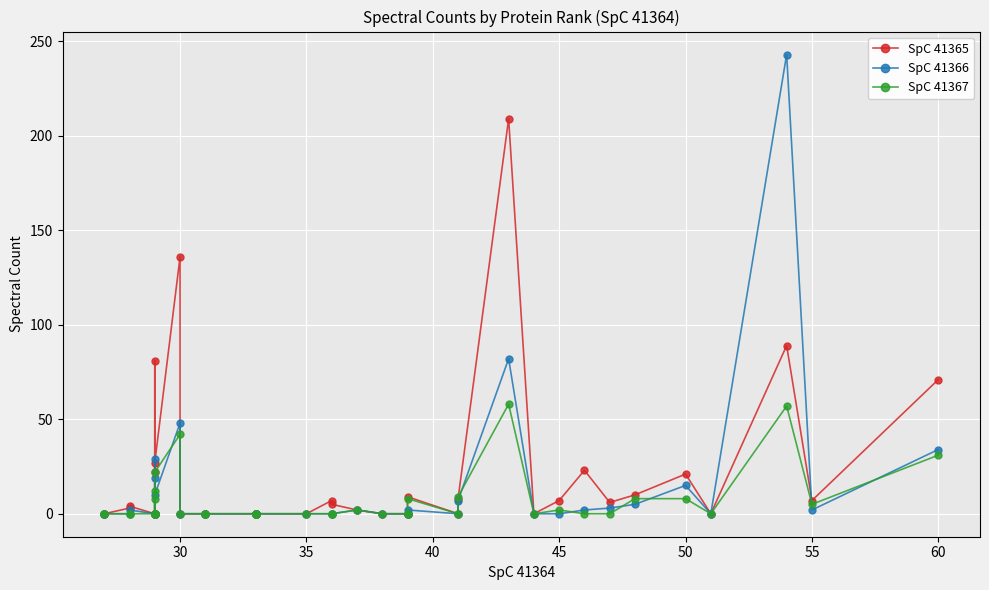

What is the maximum value shown in the chart?

243